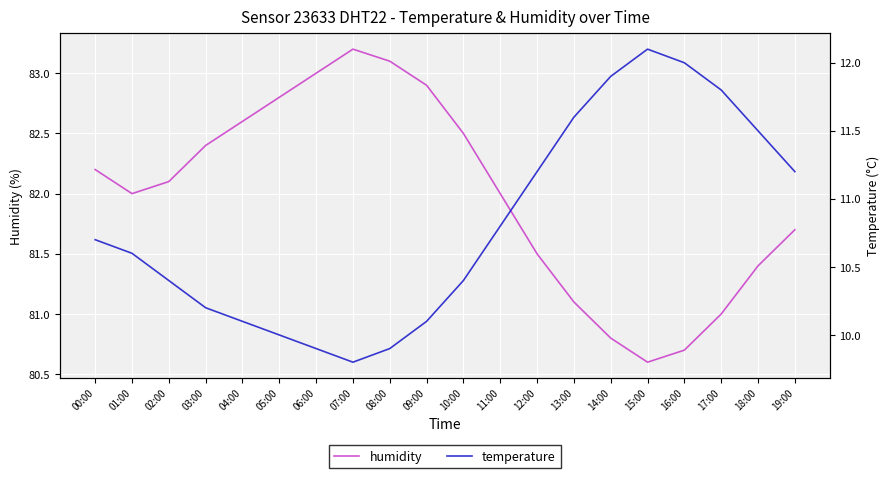

Which series has the largest range (max minus min)?

humidity